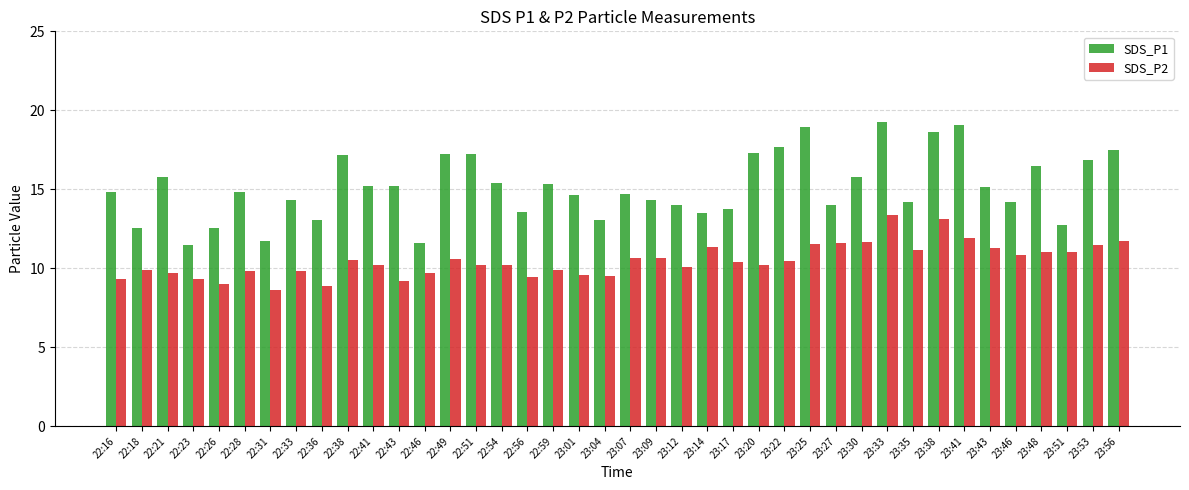

The SDS_P2 series shows 3.6 at 23:43. True or false?

False